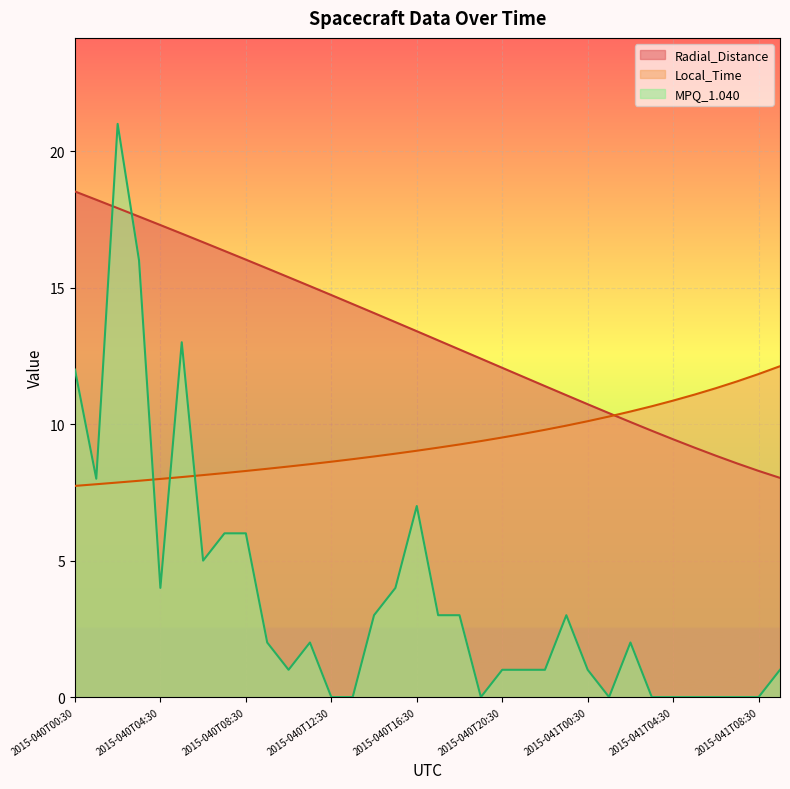

List the series in order of their peak value, lowest first.

Local_Time, Radial_Distance, MPQ_1.040